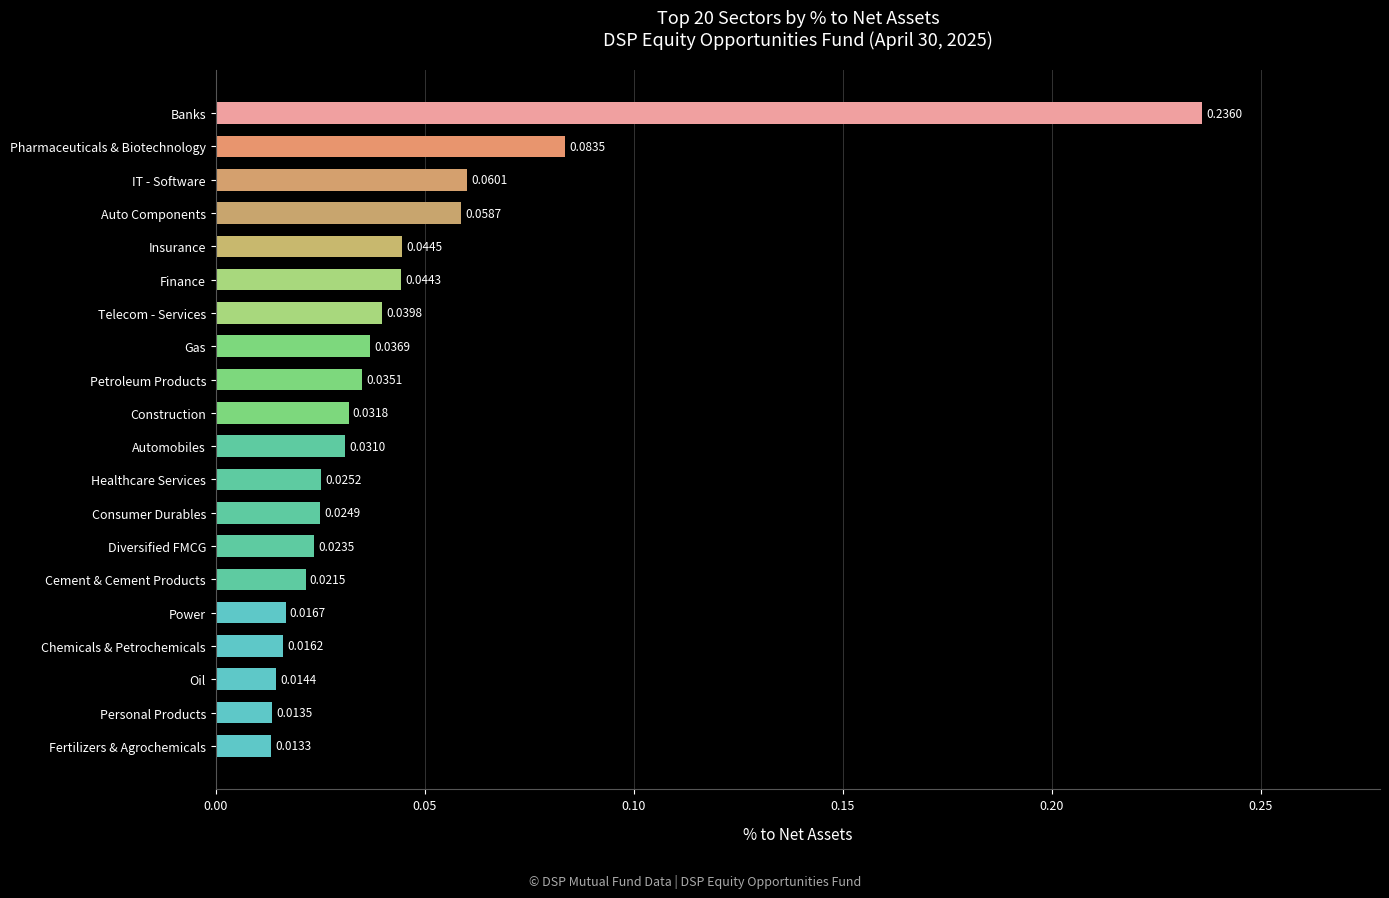

List the labels in order of value, smallest first.

Fertilizers & Agrochemicals, Personal Products, Oil, Chemicals & Petrochemicals, Power, Cement & Cement Products, Diversified FMCG, Consumer Durables, Healthcare Services, Automobiles, Construction, Petroleum Products, Gas, Telecom - Services, Finance, Insurance, Auto Components, IT - Software, Pharmaceuticals & Biotechnology, Banks